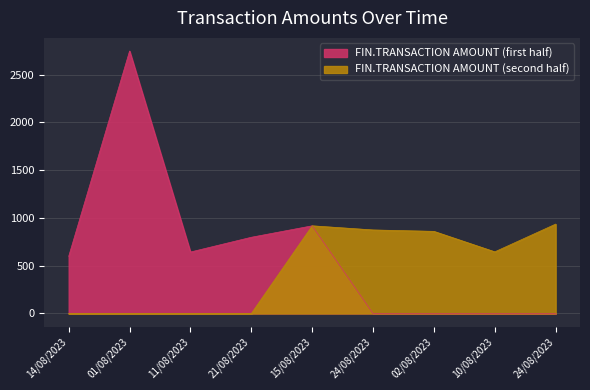

True or false: there are more than 0 points higher than both neighbors.

True